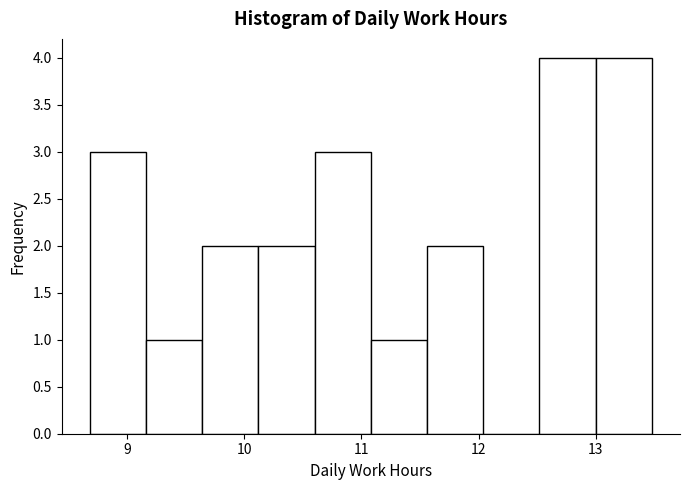

Reading left to right, transcribe this chart: for each bar, give the range it covers on the x-axis and its height. Neither the bar edges nor the heights are printed on the chart, so give them approximately, as read against the axes.

8.68 to 9.16: 3
9.16 to 9.64: 1
9.64 to 10.12: 2
10.12 to 10.60: 2
10.60 to 11.08: 3
11.08 to 11.56: 1
11.56 to 12.04: 2
12.04 to 12.52: 0
12.52 to 13.00: 4
13.00 to 13.48: 4